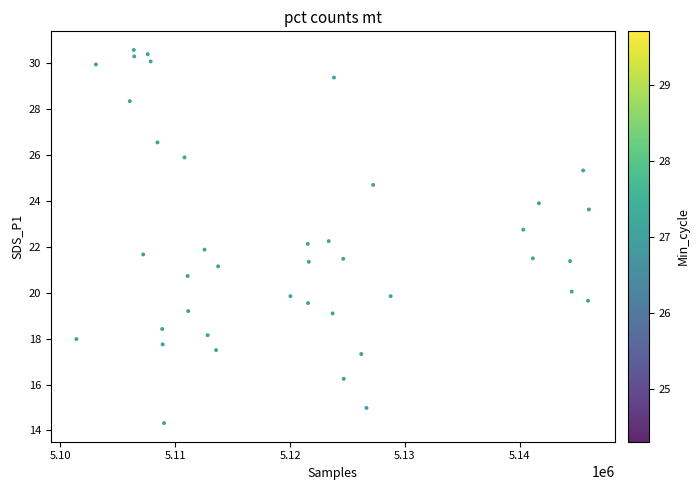

What is the range of X values (max minus min)?

44649.0